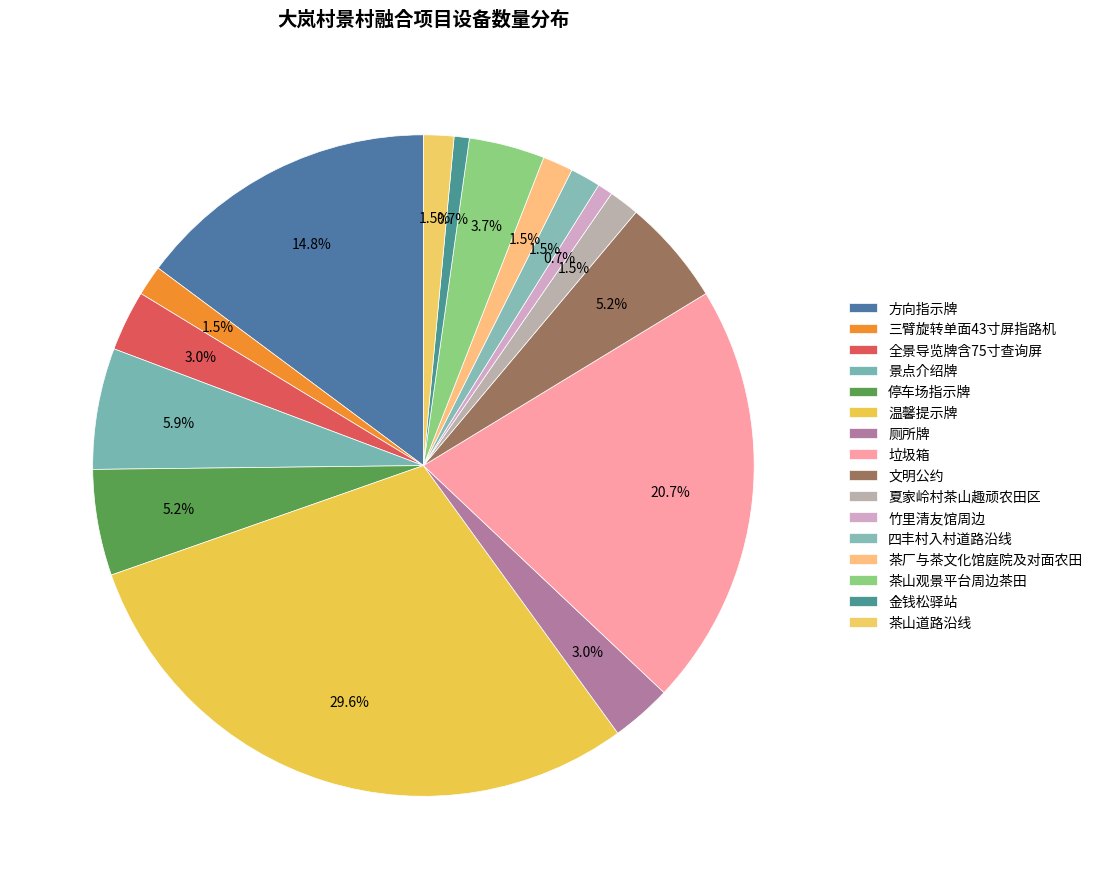

How many segments does this pie chart have?

16